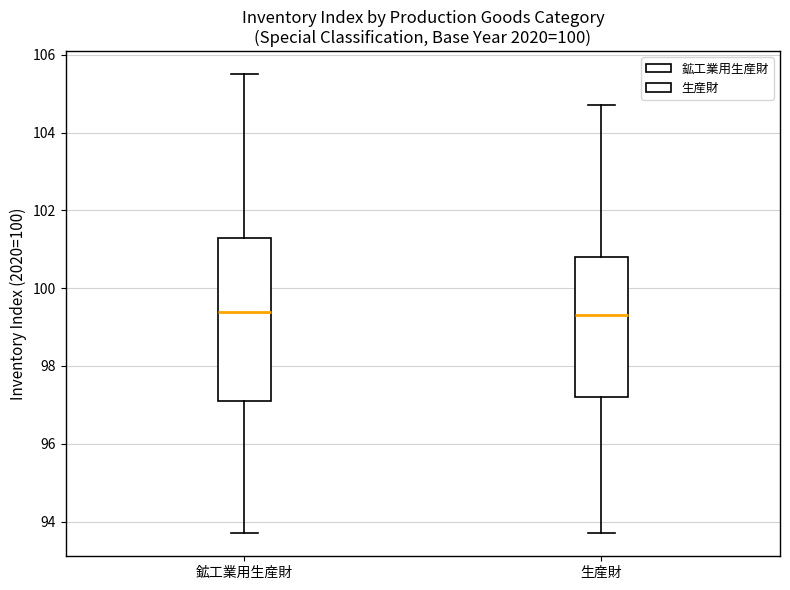

Comparing the boxes themselves (not the whiskers), which one is the tallest?

鉱工業用生産財